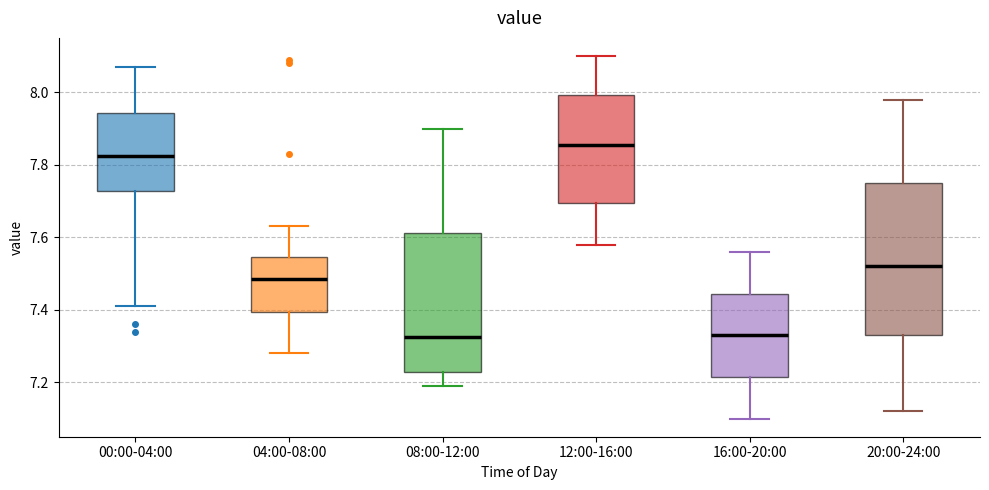

Which box's median line is the highest?

12:00-16:00